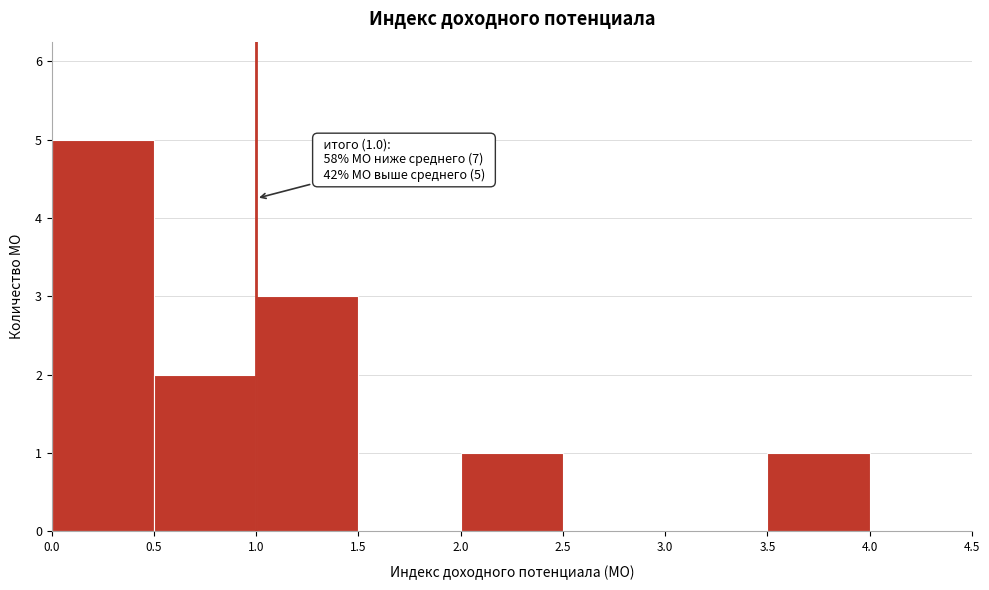

Over which range of the x-axis is the bar tallest?

0.0 to 0.5